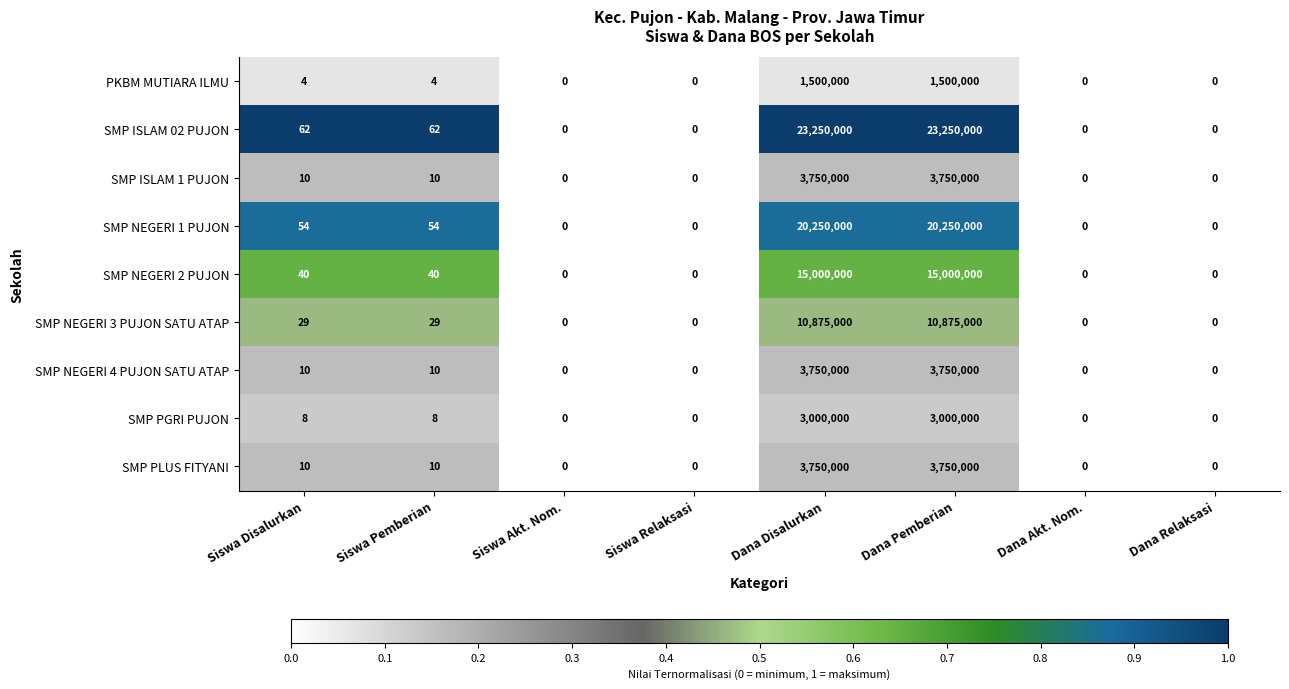

True or false: SMP NEGERI 3 PUJON SATU ATAP has a value of 0 at Siswa Relaksasi.

True